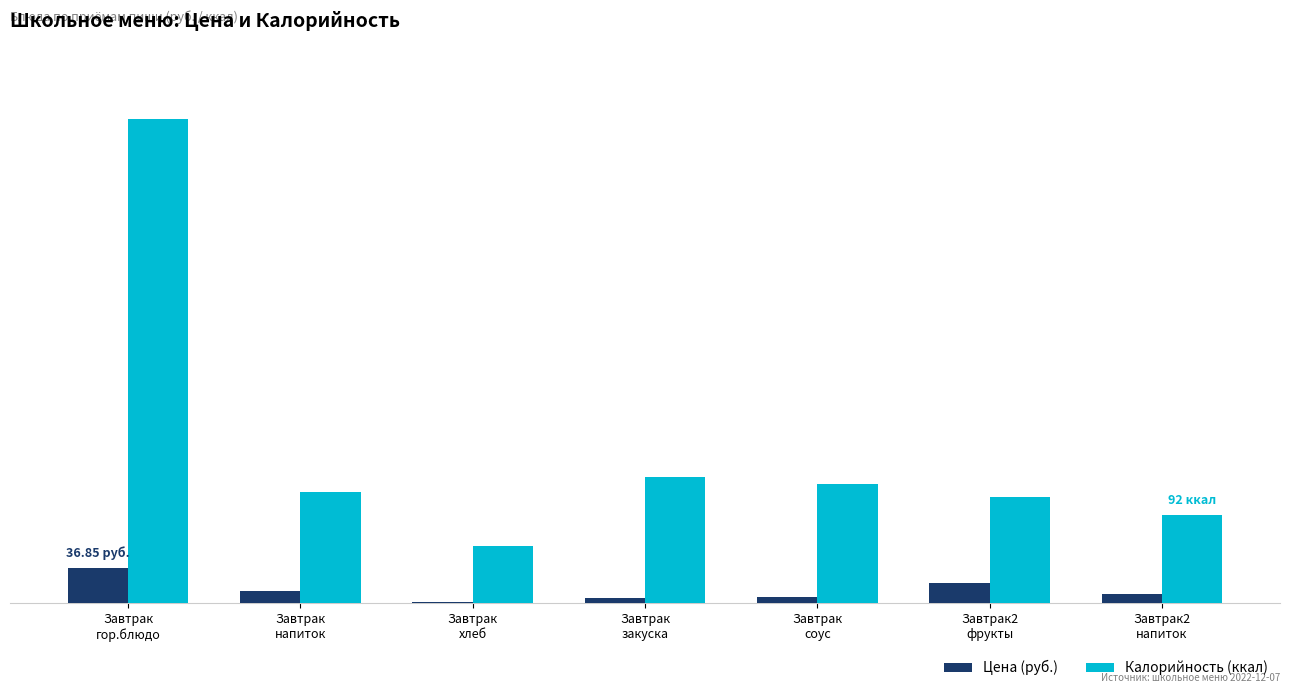

Reading right to left, extract all data points from this chart.

Цена (руб.): Завтрак2
напиток=9.8	Завтрак2
фрукты=20.7	Завтрак
соус=6.5	Завтрак
закуска=5.0	Завтрак
хлеб=1.4	Завтрак
напиток=12.5	Завтрак
гор.блюдо=36.9
Калорийность (ккал): Завтрак2
напиток=92.0	Завтрак2
фрукты=110.0	Завтрак
соус=124.0	Завтрак
закуска=131.0	Завтрак
хлеб=59.0	Завтрак
напиток=116.0	Завтрак
гор.блюдо=504.0